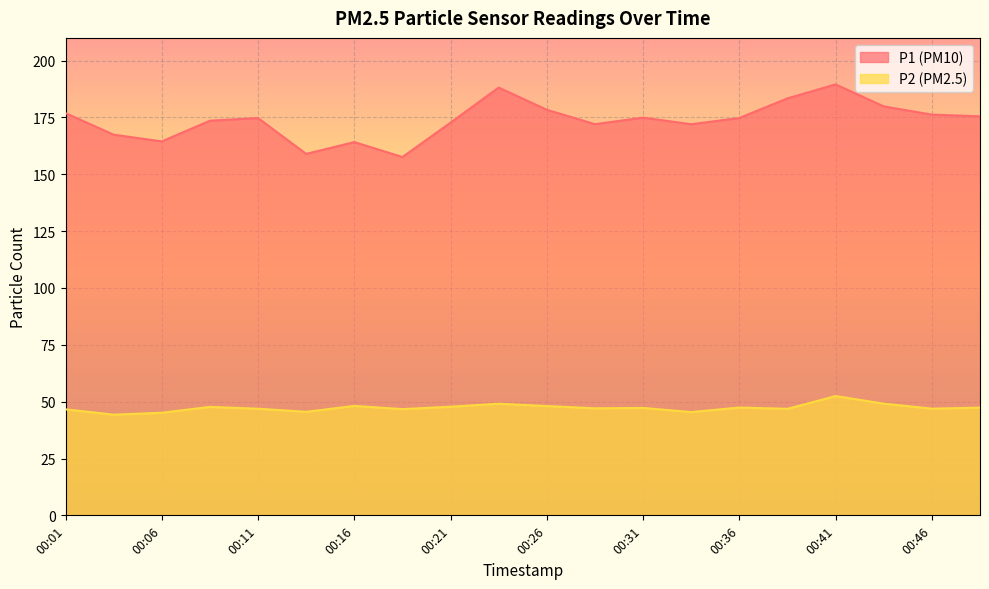

True or false: P2 has a value of 22.0 at 00:36.

False